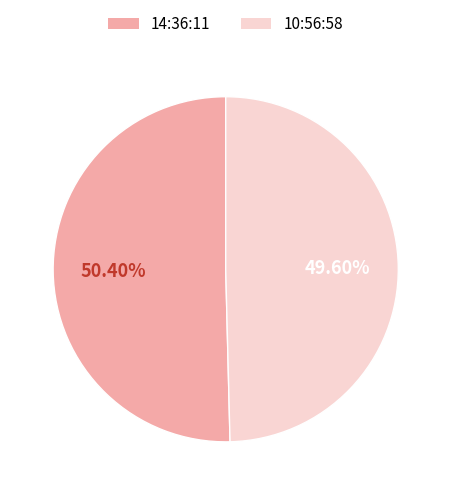

Do 10:56:58 and 14:36:11 together represent more than half of the pie?

Yes